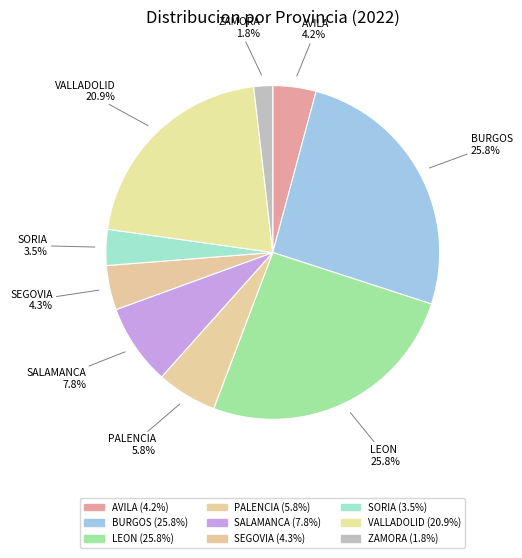

True or false: PALENCIA accounts for 6% of the total.

True